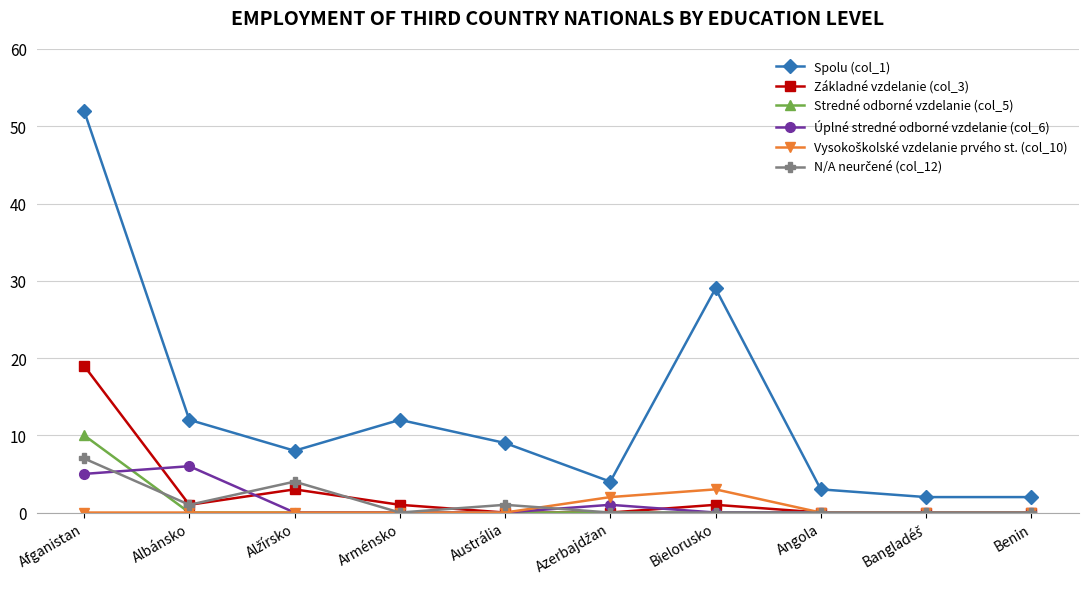

What is the label of the 2nd point from the left?

Albánsko